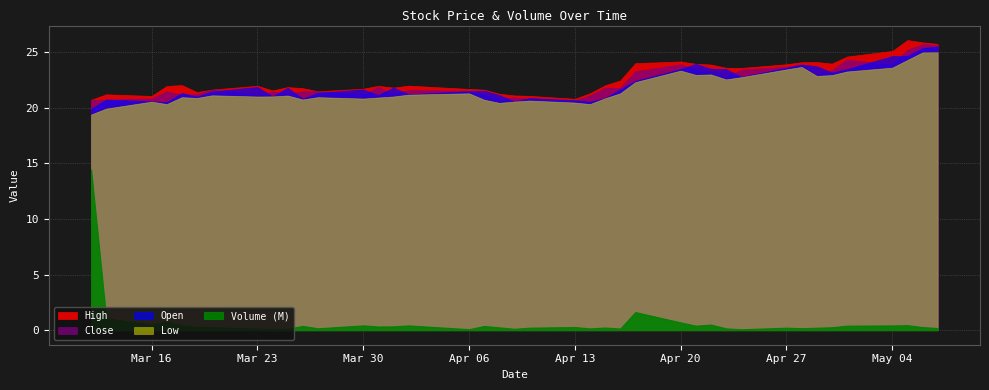

What is the highest value of the Volume series?

14440200.0